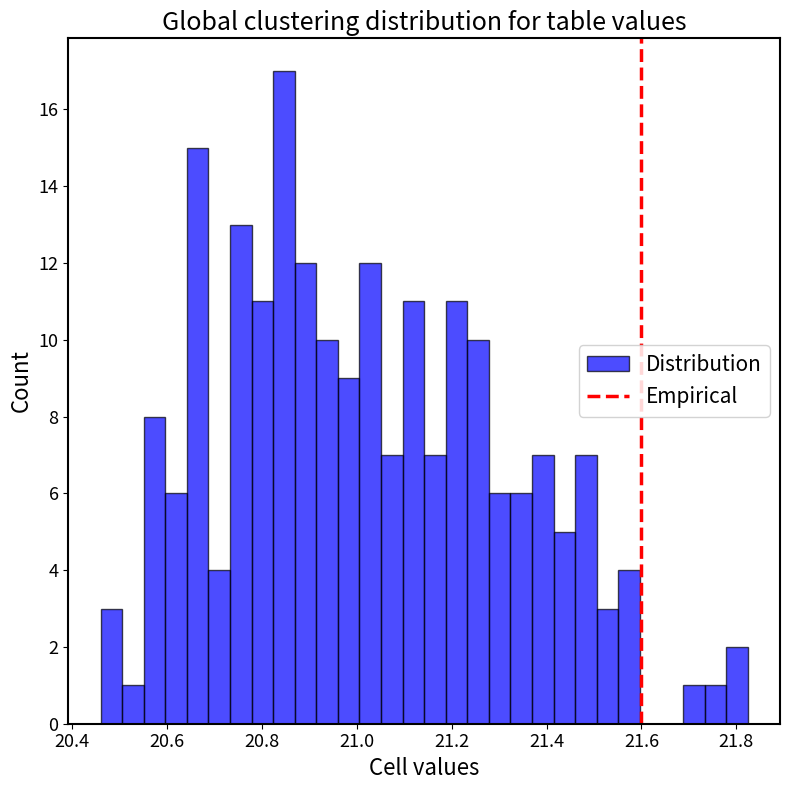

Around what value on the x-axis is the tallest bar? Give the approximate position of its centre, as read against the axis.

20.84